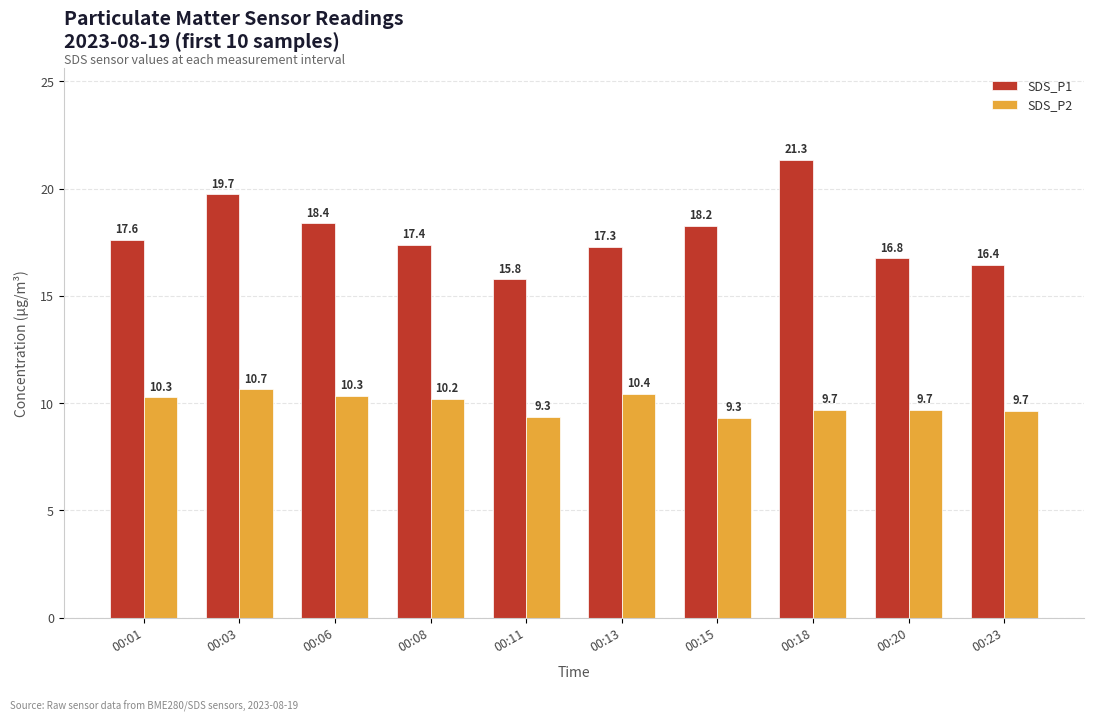

At how many categories does at least one series exceed 20?

1